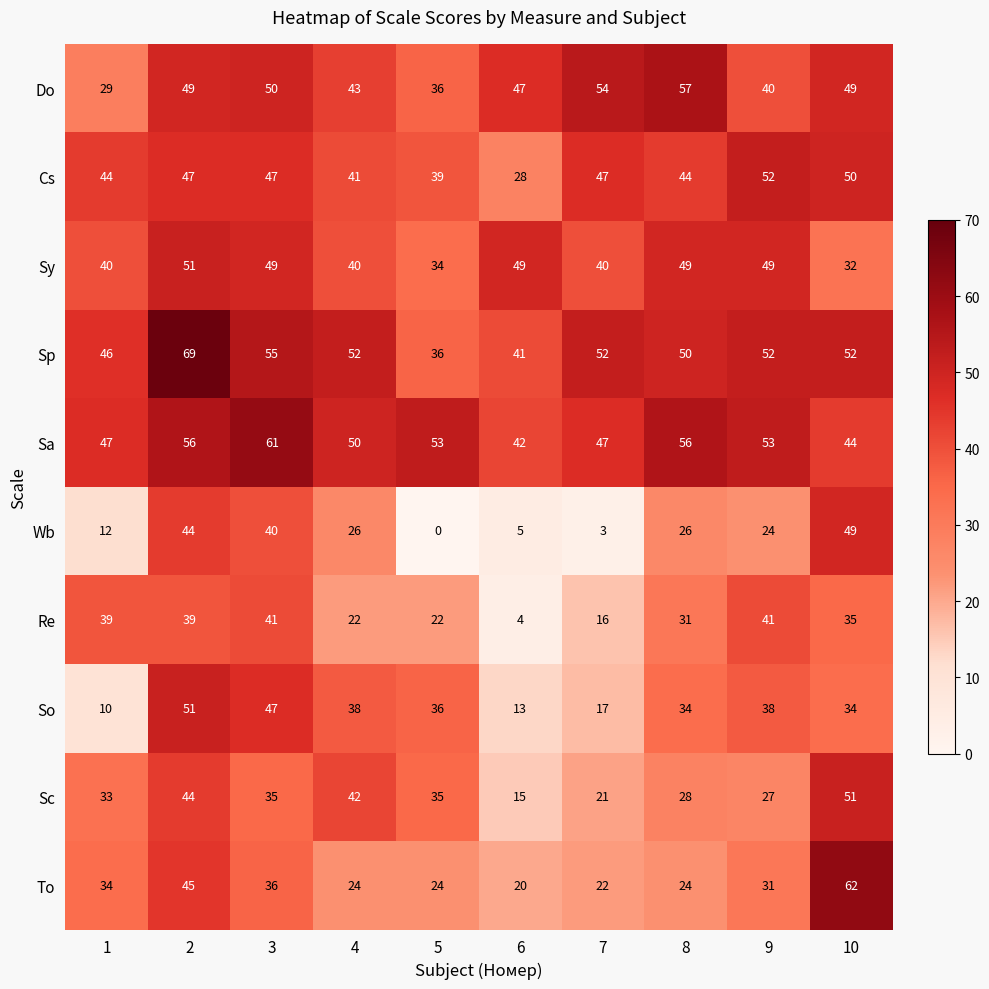

What is the sum of the Re values at 7 and 4?

38